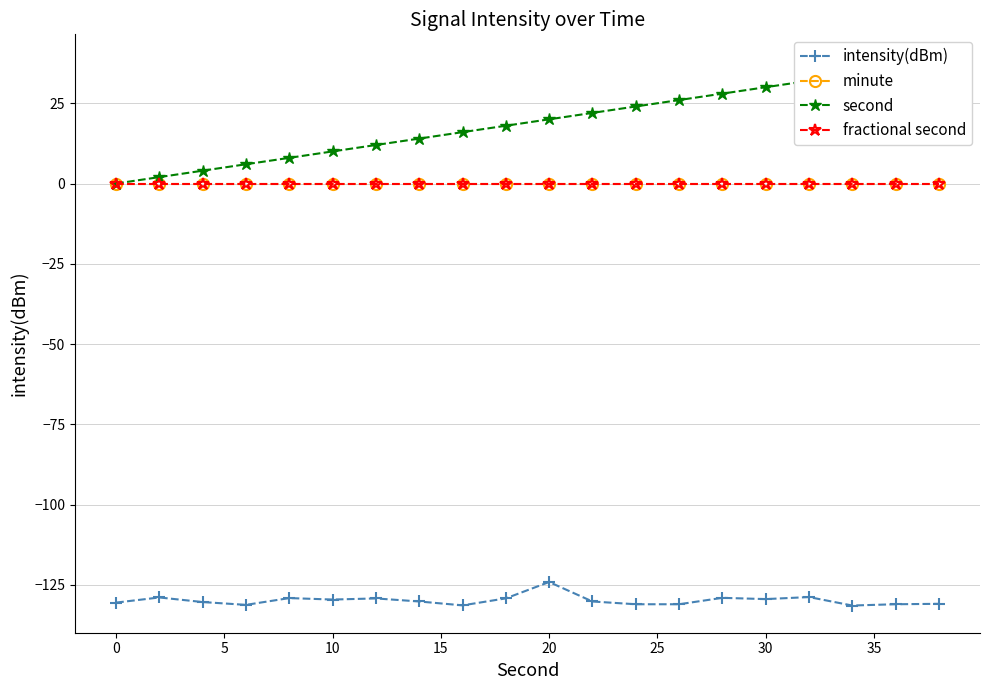

What is the difference between the maximum and minimum values in the second series?

38.0